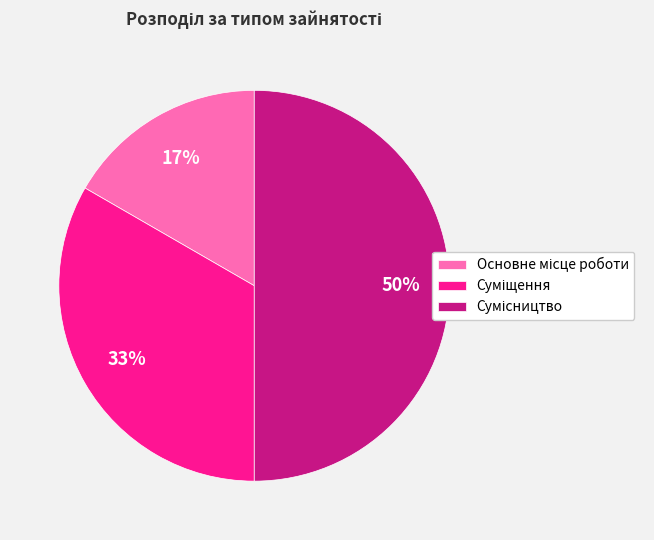

To the nearest percent, what is the average slice percentage?

33%